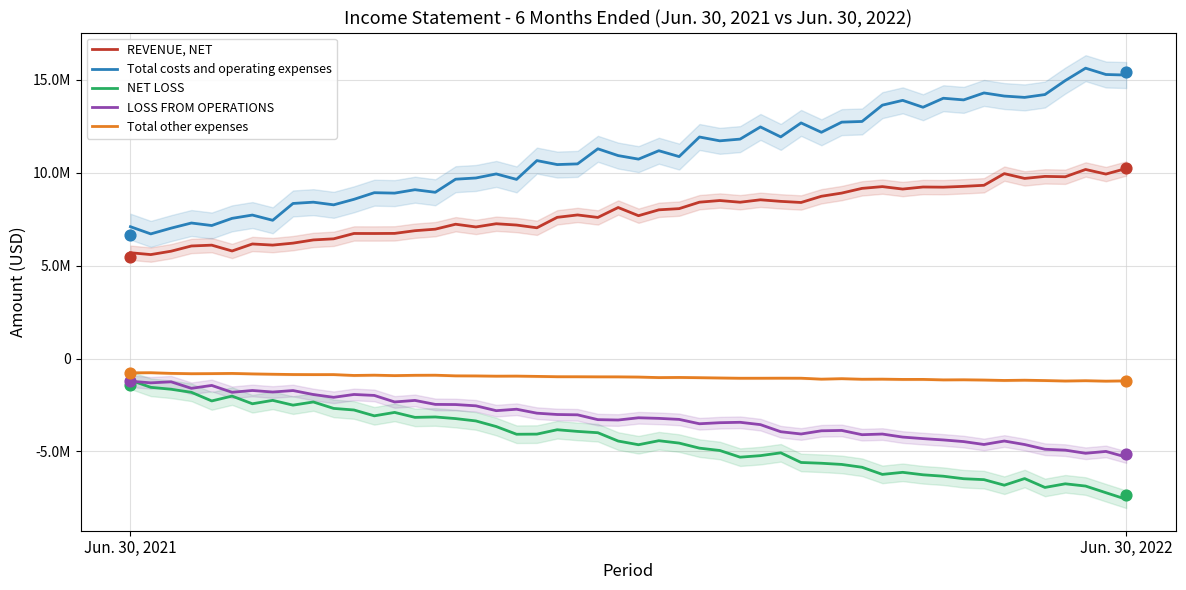

Is the value of Total other expenses at Jun. 30, 2021 greater than the value of LOSS FROM OPERATIONS at Jun. 30, 2022?

Yes